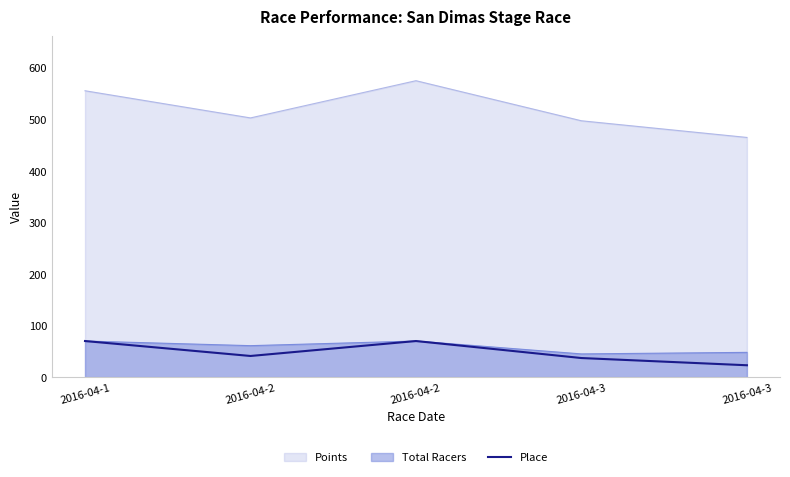

How many lines are shown in the chart?

3